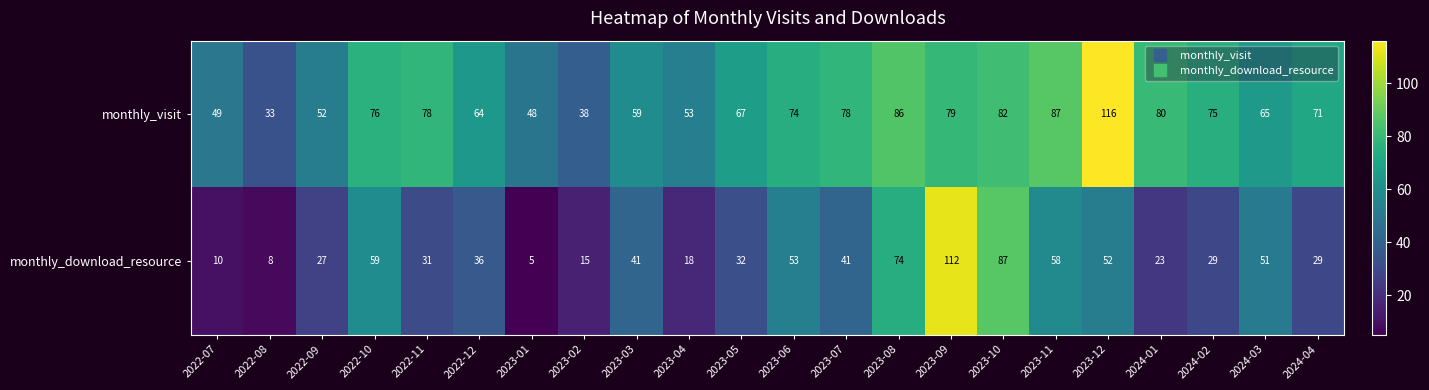

What is the difference between the second highest and second lowest values in the monthly_download_resource series?

79